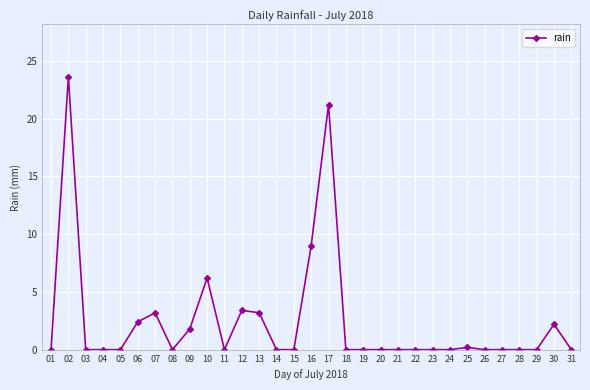

What is the value of the 6th point from the left?

2.4